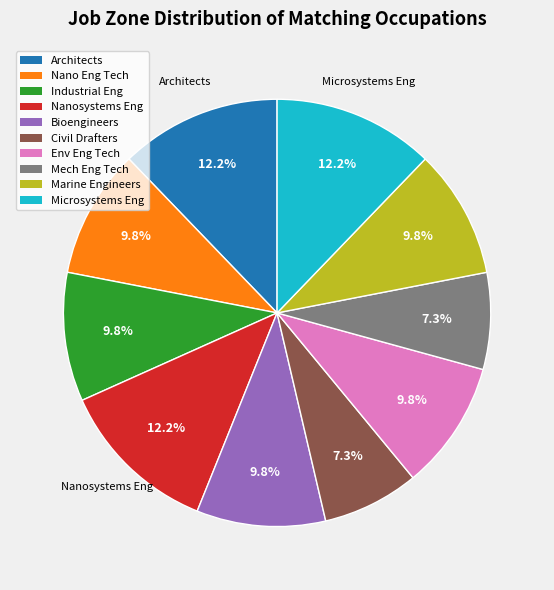

Does any single category account for the majority?

No